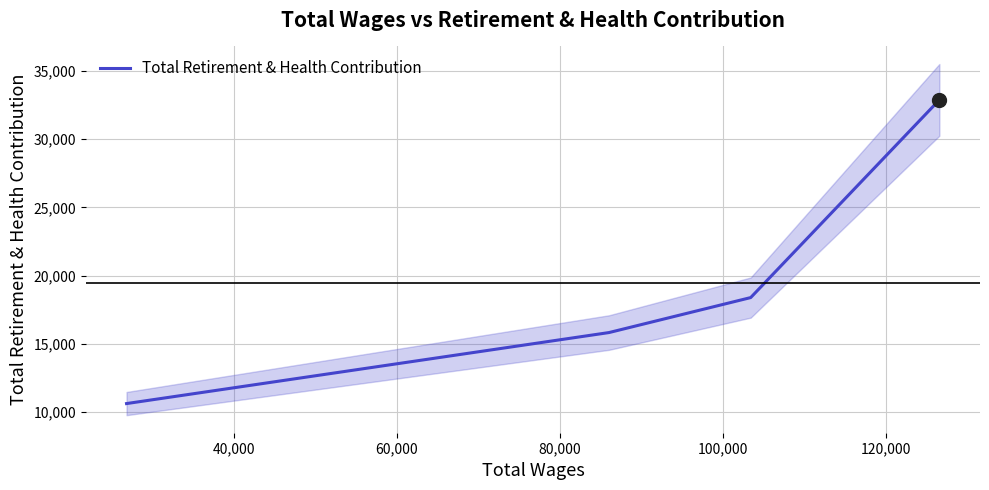

True or false: Total Retirement & Health Contribution has more than 1 points higher than both neighbors.

False